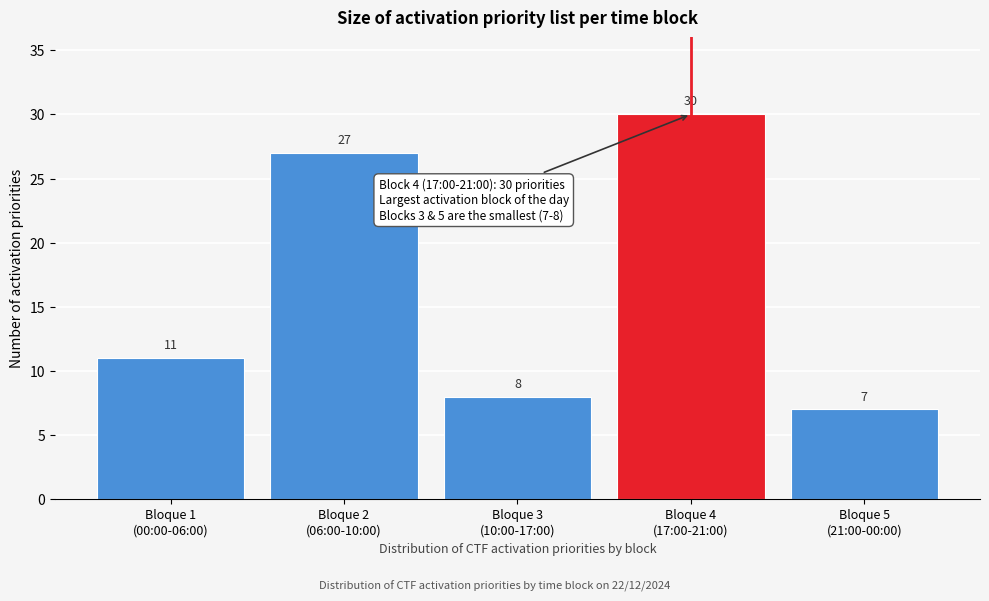

Reading left to right, list all the values displayed in this chart.

11	27	8	30	7